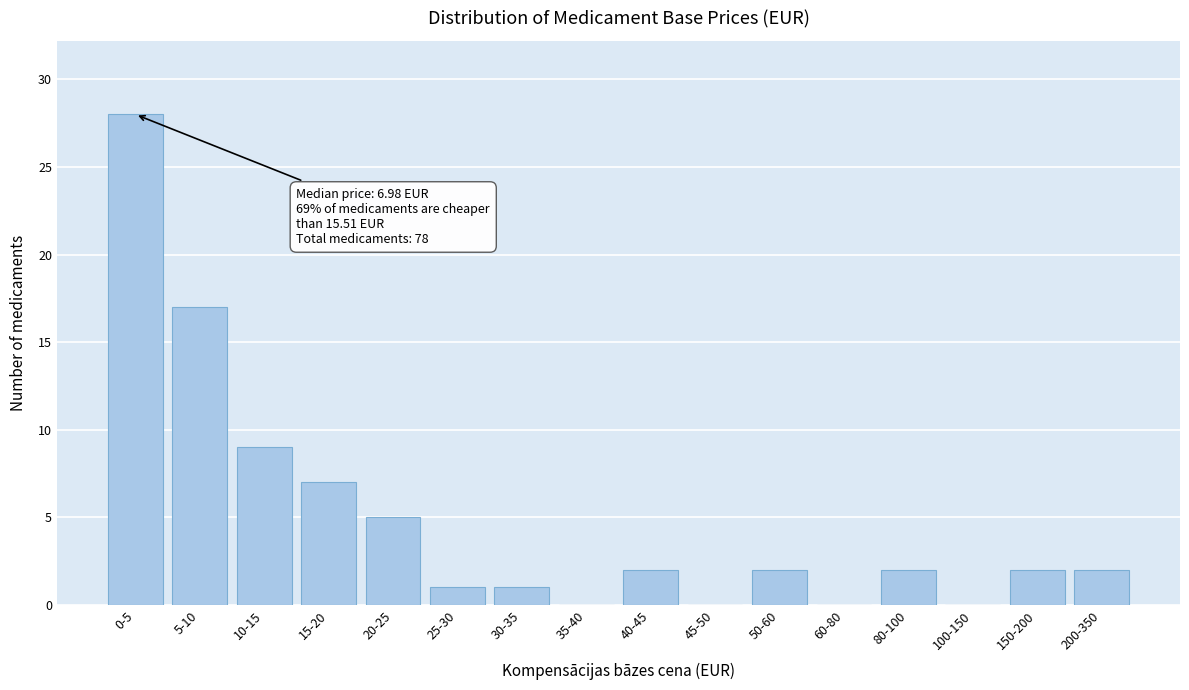

Reading left to right, what are all the values shown in this chart?

0-5=28	5-10=17	10-15=9	15-20=7	20-25=5	25-30=1	30-35=1	35-40=0	40-45=2	45-50=0	50-60=2	60-80=0	80-100=2	100-150=0	150-200=2	200-350=2